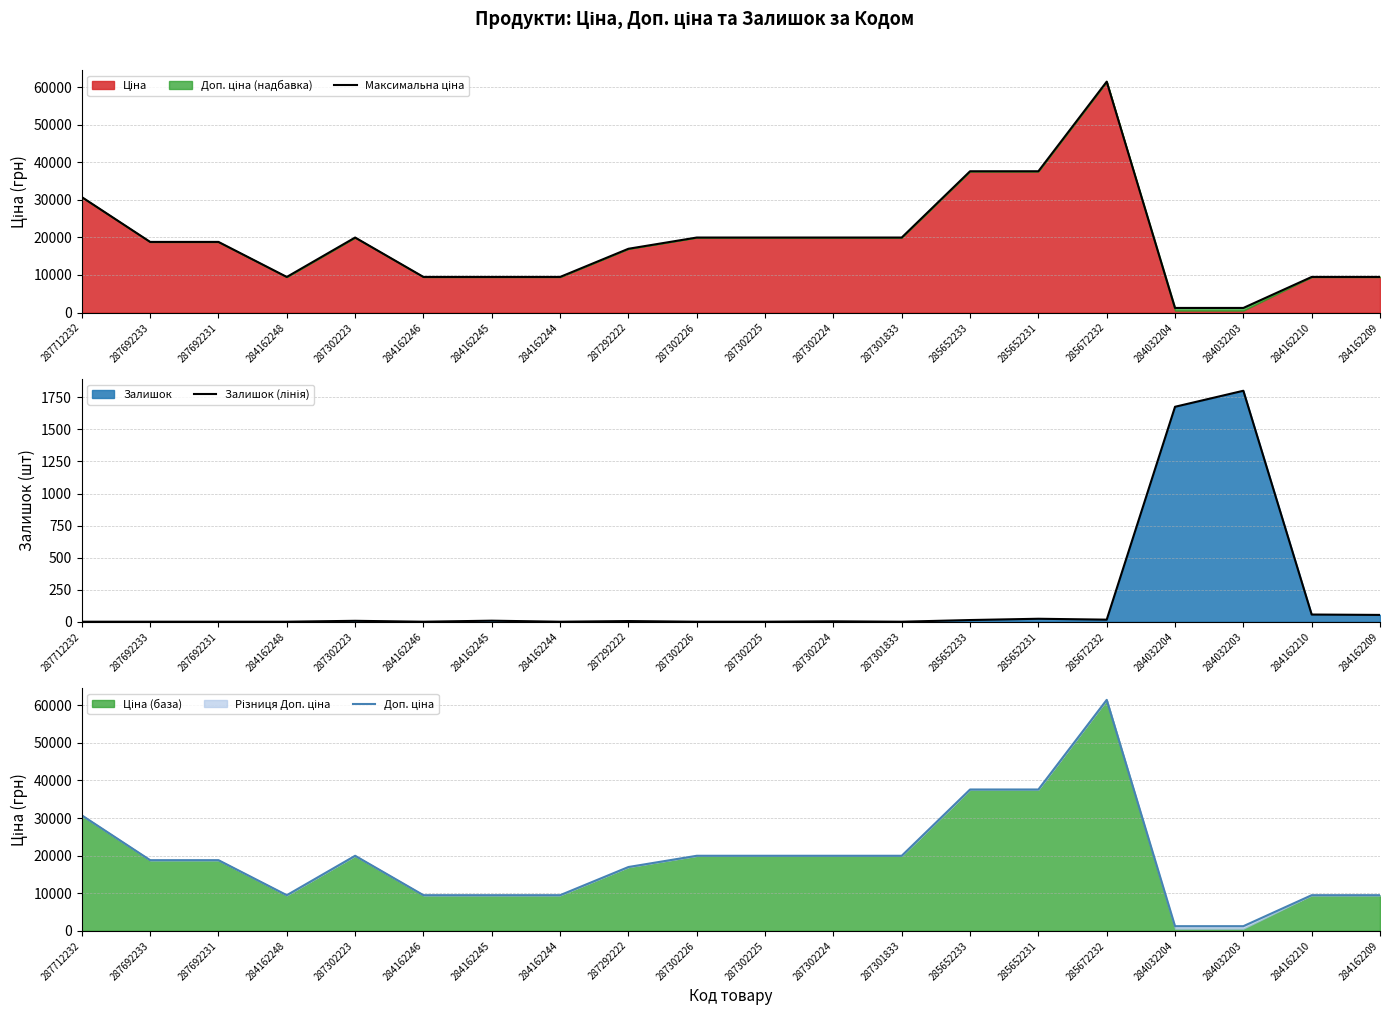

What is the spread (max minus min) of values at 287712232?

30717.1